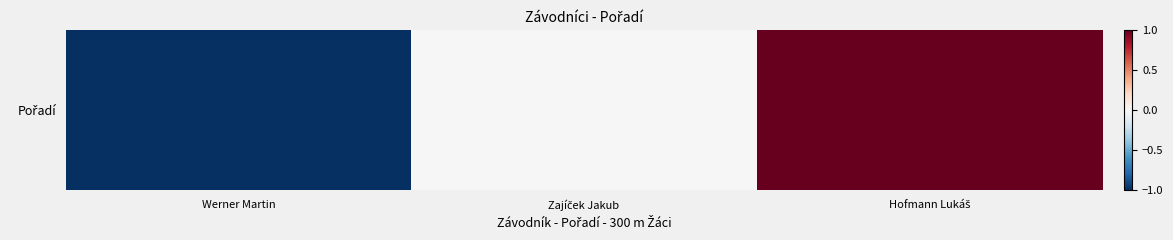

What is the sum of the values at Werner Martin and Zajíček Jakub?

-1